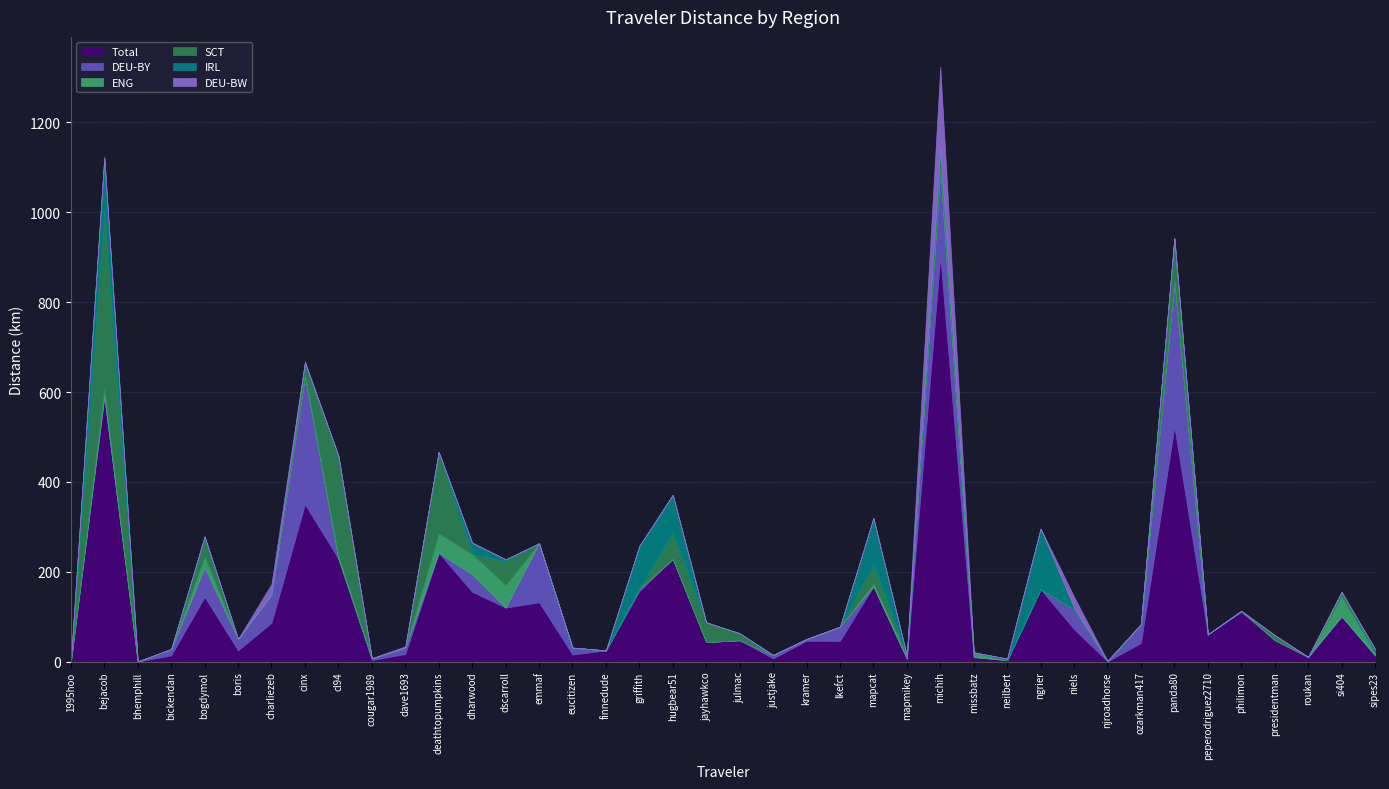

True or false: Total and ENG cross at least once.

False